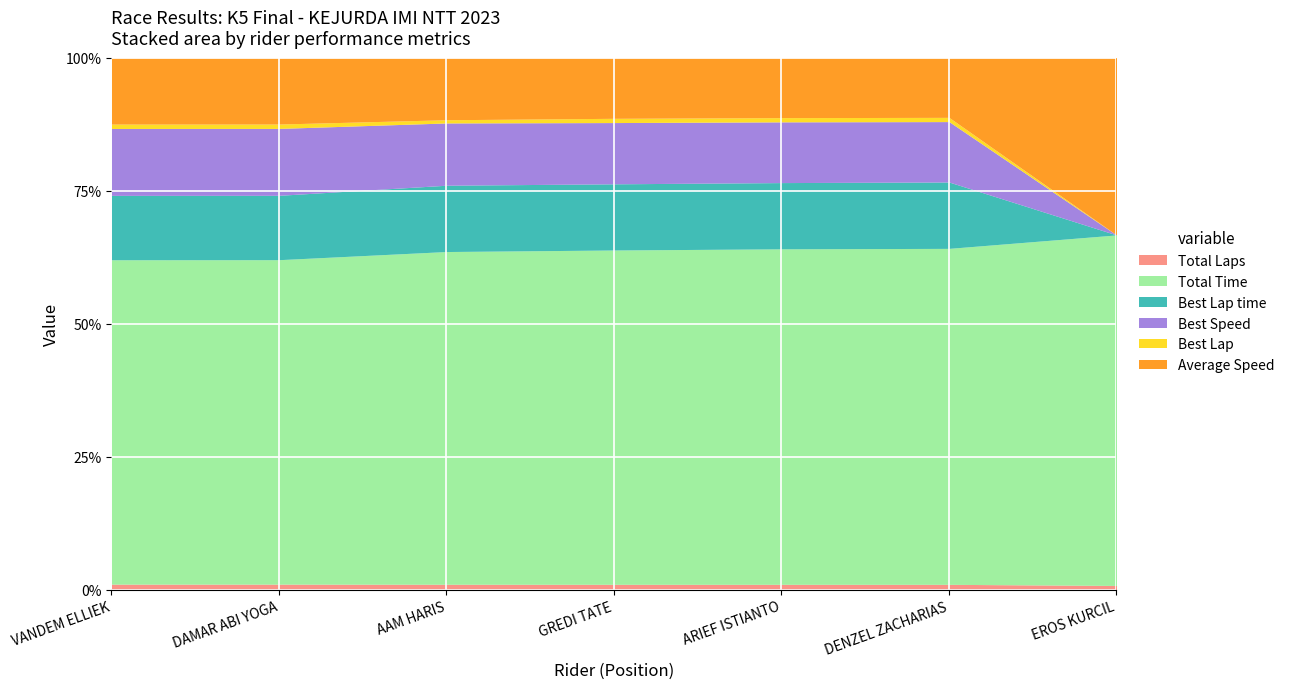

What is the difference between the second highest and minimum values in the Best Lap time series?

62.7